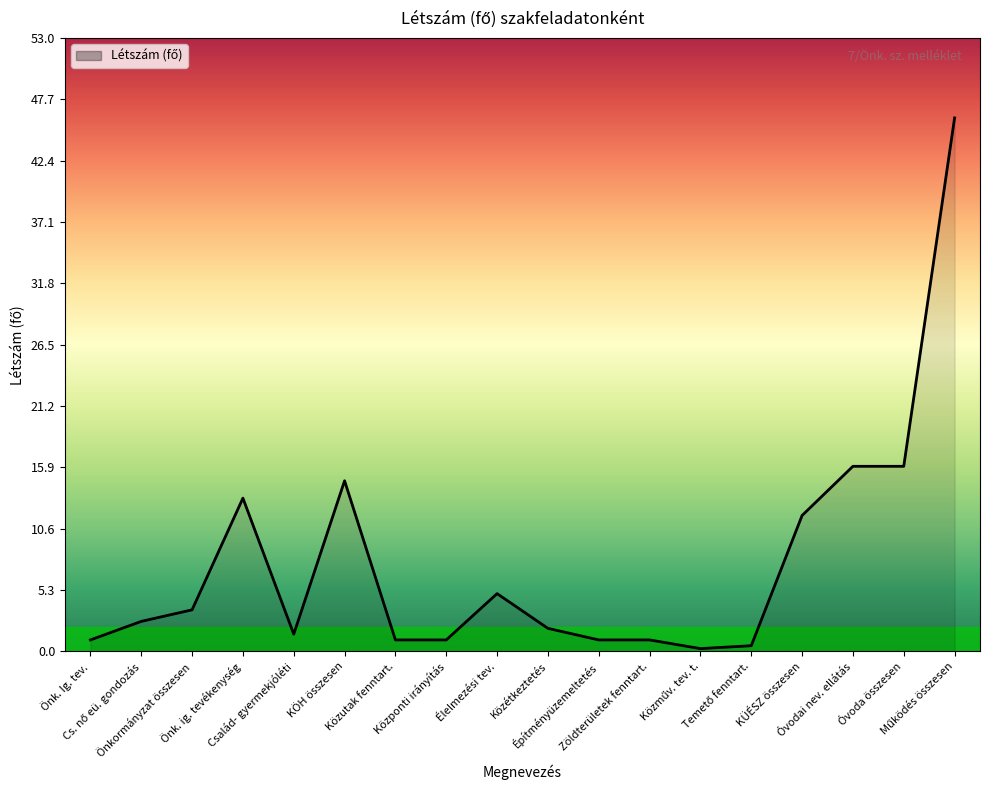

What is the approximate value at Központi irányítás?

1.0